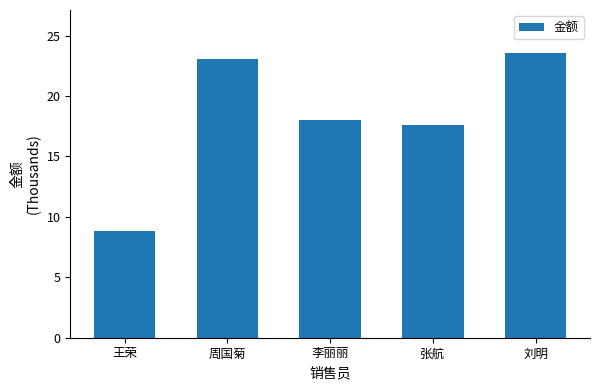

The chart shows a value of 11.8 at 周国菊. True or false?

False